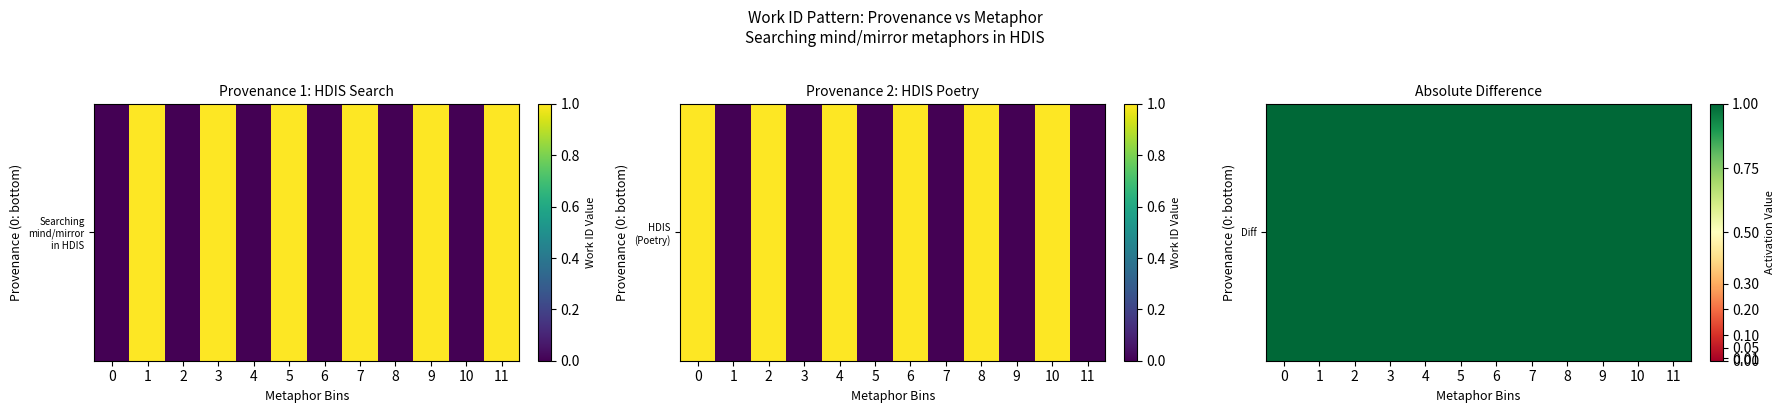

The value of HDIS (Poetry) at 2 is 0. True or false?

False